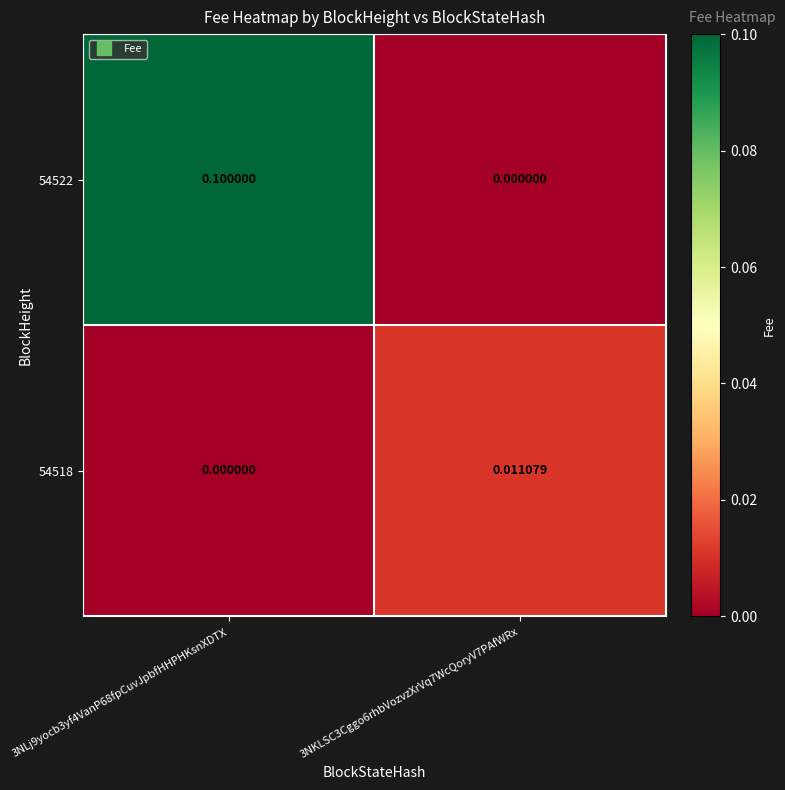

Is the value of 54522 at 3NLj9yocb3yf4VanP68fpCuvJpbfHHPHKsnXDTX greater than the value of 54518 at 3NKLSC3Cggo6rhbVozvzXrVq7WcQoryV7PAfWRx?

Yes